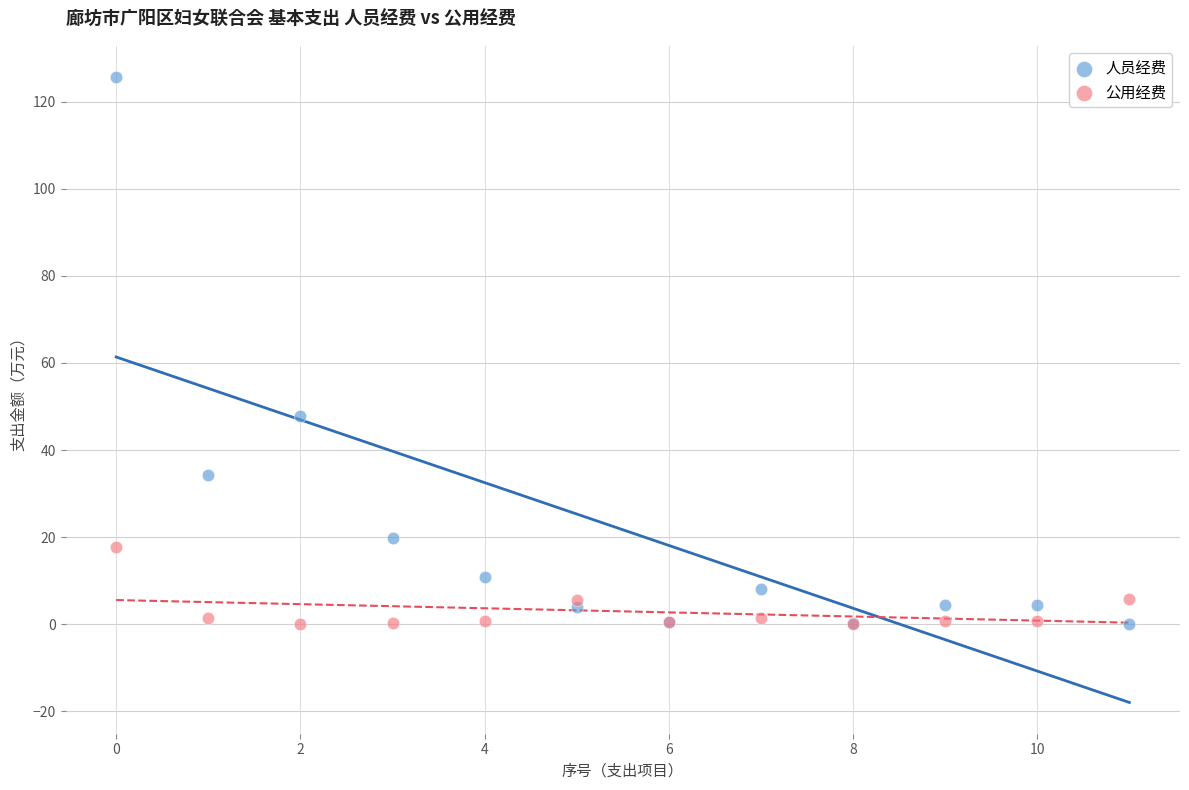

What are all the series names shown in the legend?

人员经费, 公用经费